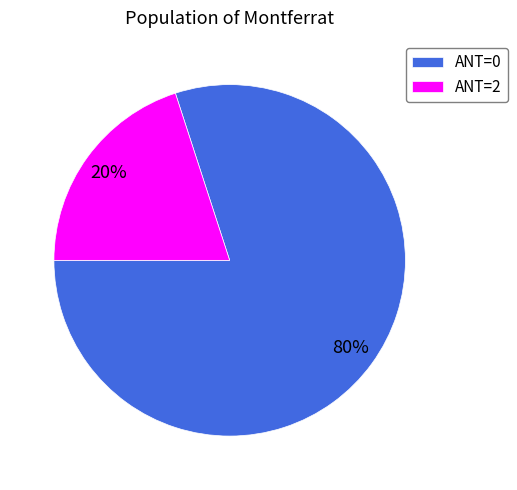

How many slices are in this pie chart?

2